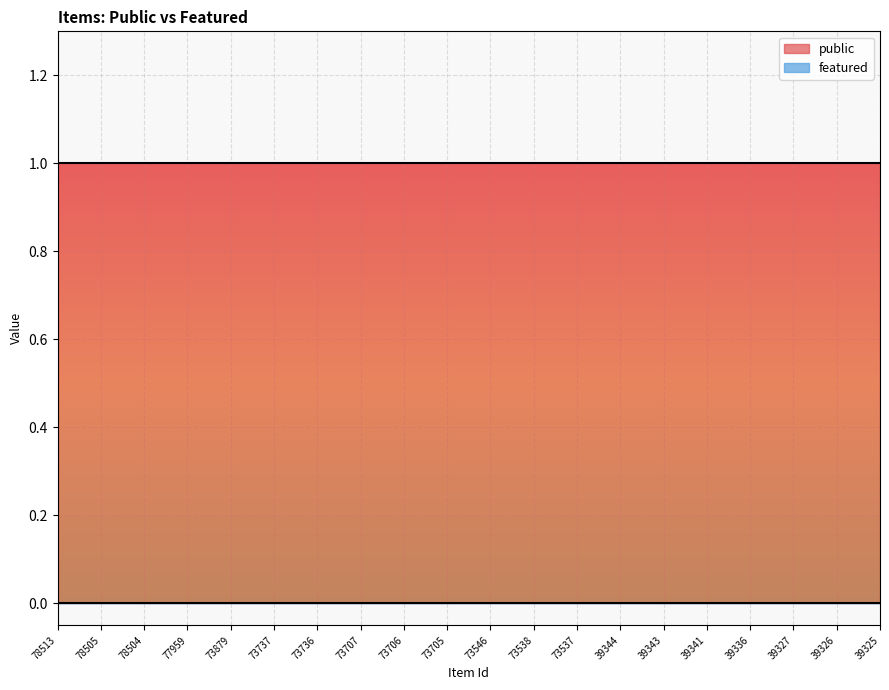

At which category is the sum across all series the highest?

78513